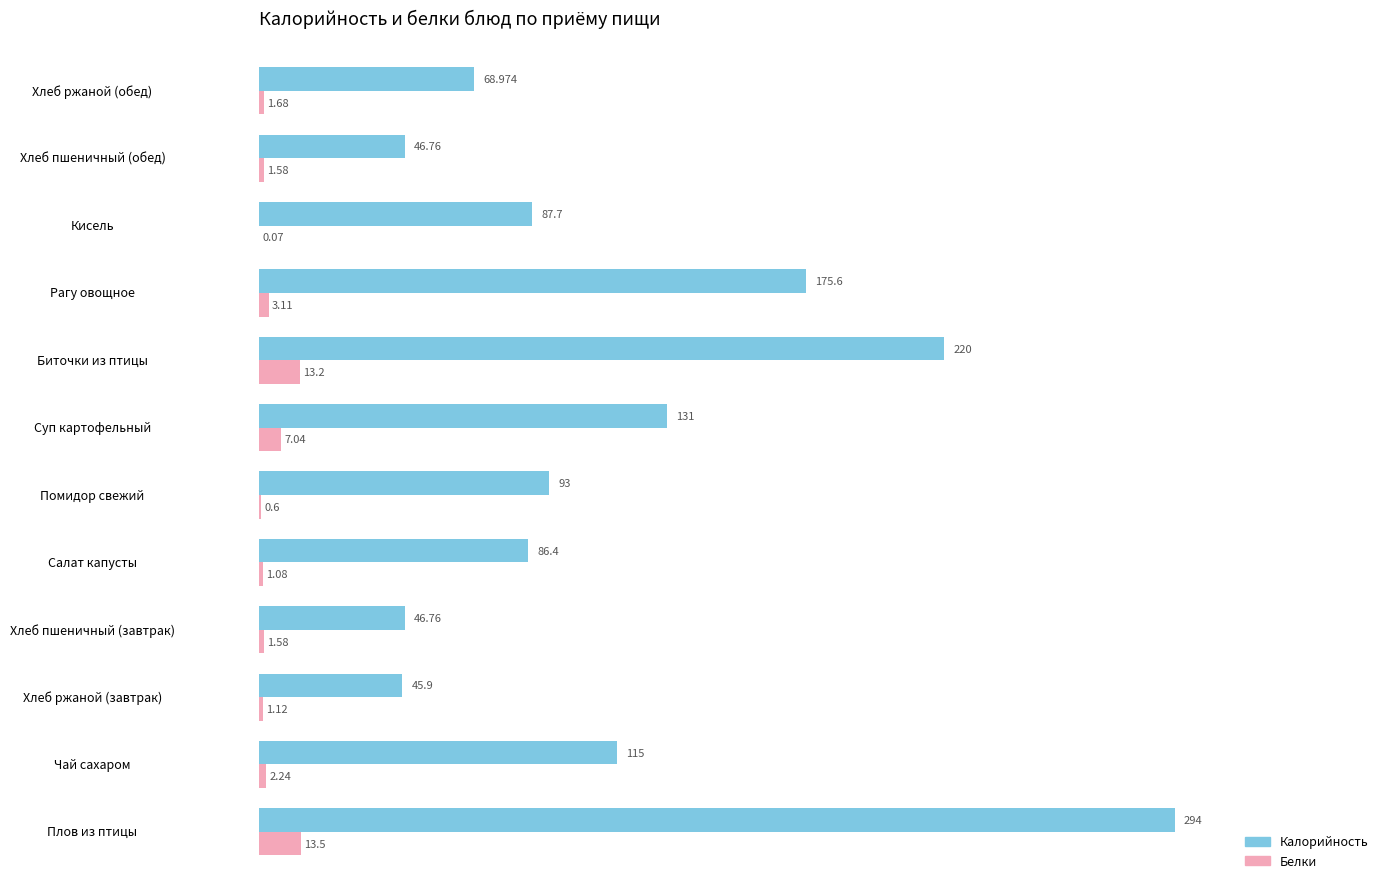

At which category is the sum across all series the highest?

Плов из птицы